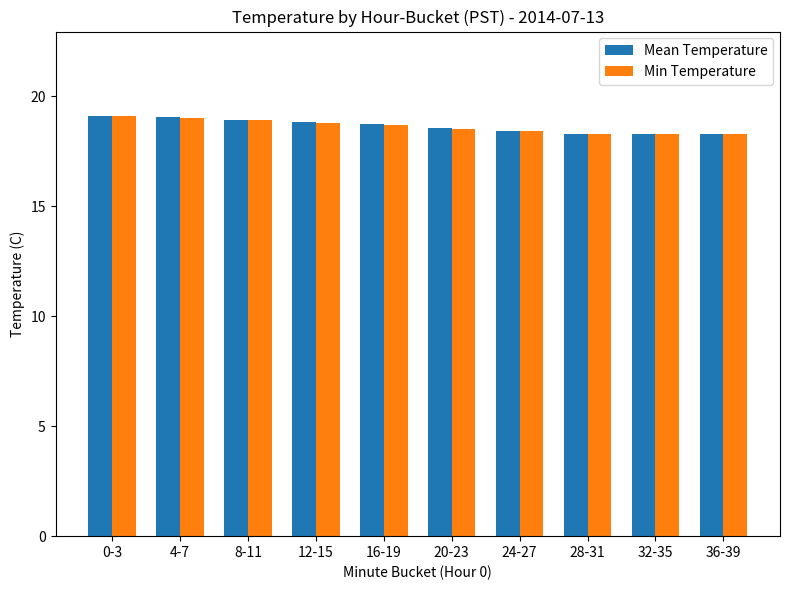

Reading right to left, list all the values displayed in this chart.

Mean Temperature: 36-39=18.3	32-35=18.3	28-31=18.3	24-27=18.4	20-23=18.6	16-19=18.8	12-15=18.8	8-11=18.9	4-7=19.1	0-3=19.1
Min Temperature: 36-39=18.3	32-35=18.3	28-31=18.3	24-27=18.4	20-23=18.5	16-19=18.7	12-15=18.8	8-11=18.9	4-7=19.0	0-3=19.1